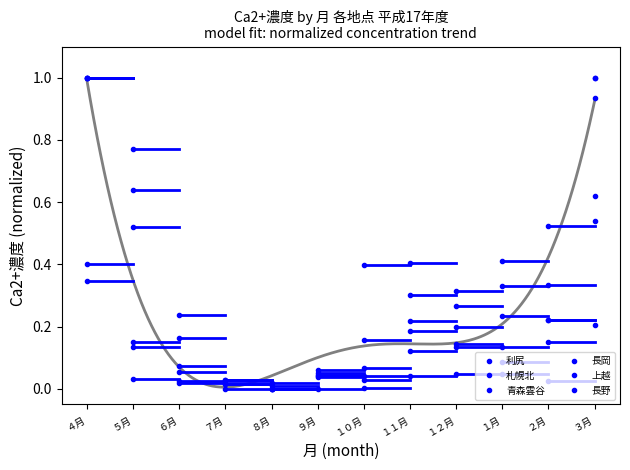

How many interior local peaks does the 札幌北 series have?

1